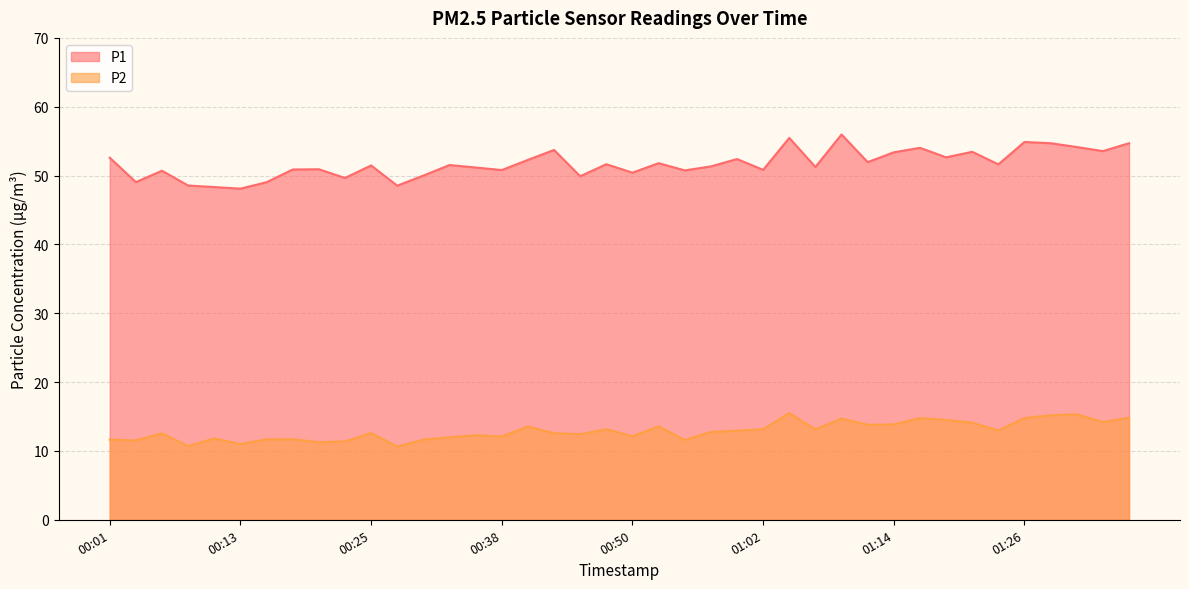

What is the value of the P1 point at the 9th from the left?

50.9